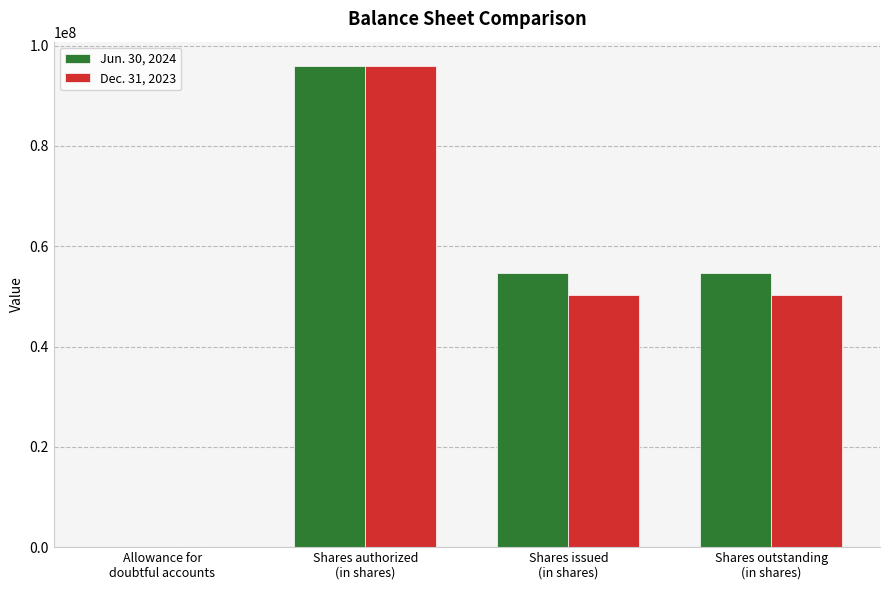

True or false: Dec. 31, 2023 has a value of 96000000 at Shares authorized
(in shares).

True